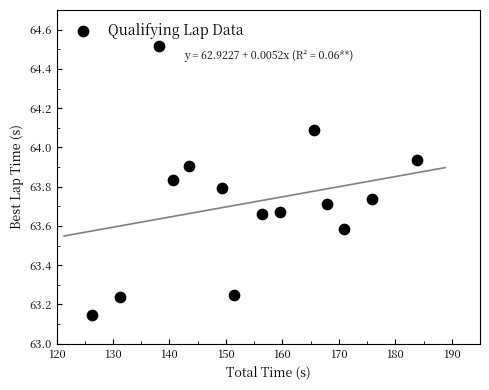

What is the range of X values (max minus min)?

57.5